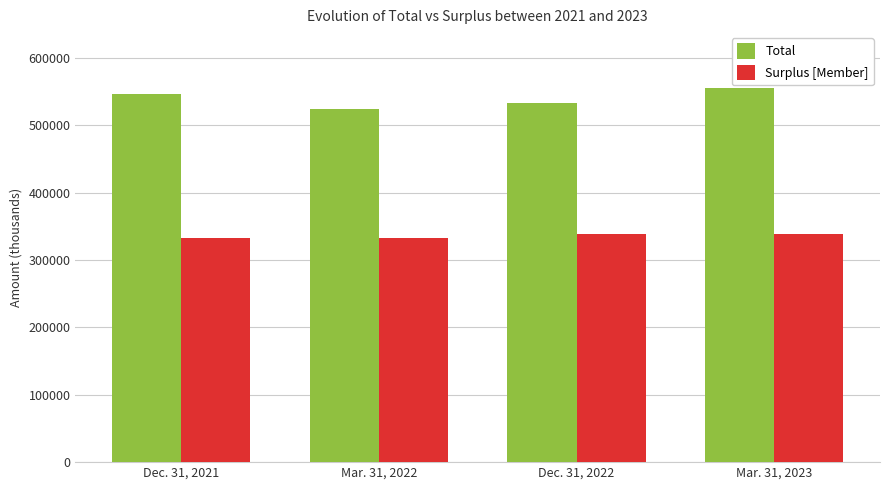

Between Mar. 31, 2022 and Mar. 31, 2023, which series saw the biggest shift?

Total